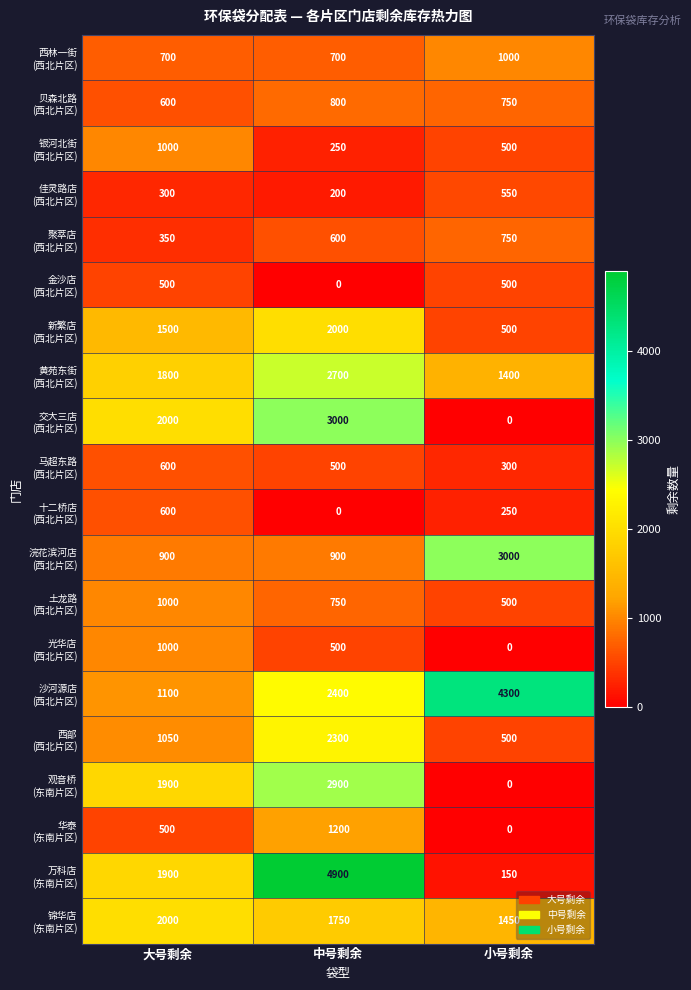

At which category is the sum across all series the highest?

中号剩余